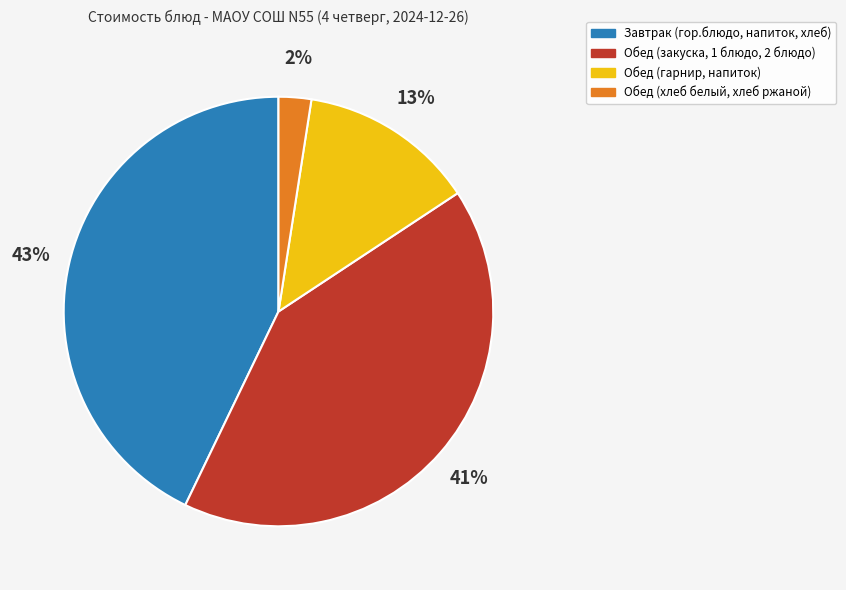

Is there a majority slice in this chart?

No